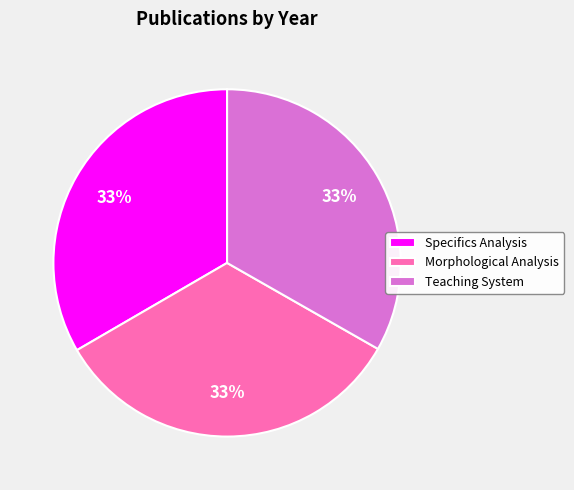

Approximately how many times larger is the value at Specifics Analysis compared to Teaching System?

1.0